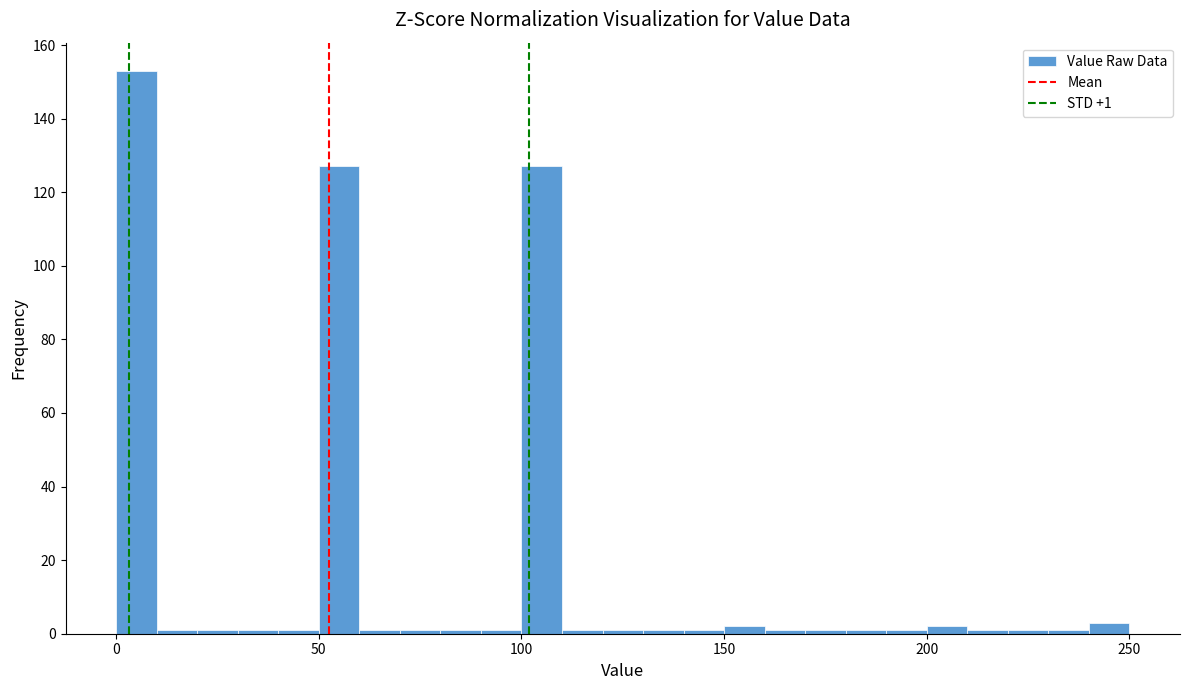

Read against the x-axis, roughly where is the centre of the tallest bar?

5